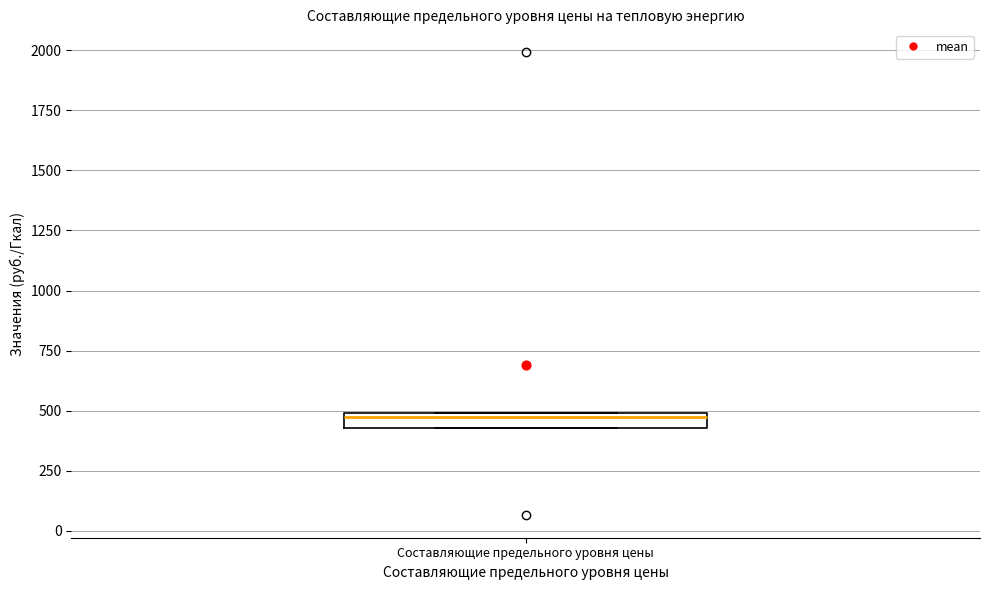

Where is the upper edge of the box for Составляющие предельного уровня цены on the y-axis? The values are not printed on the chart, so give them approximately, as read against the axis.

500